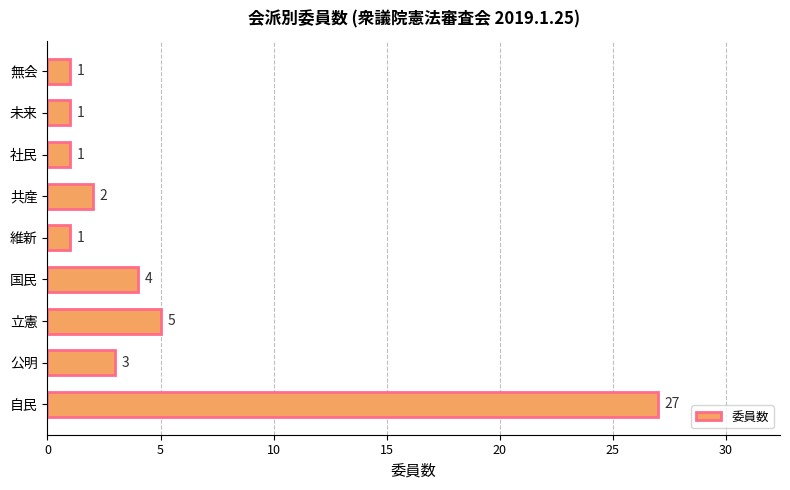

Which has a higher value, 無会 or 公明?

公明